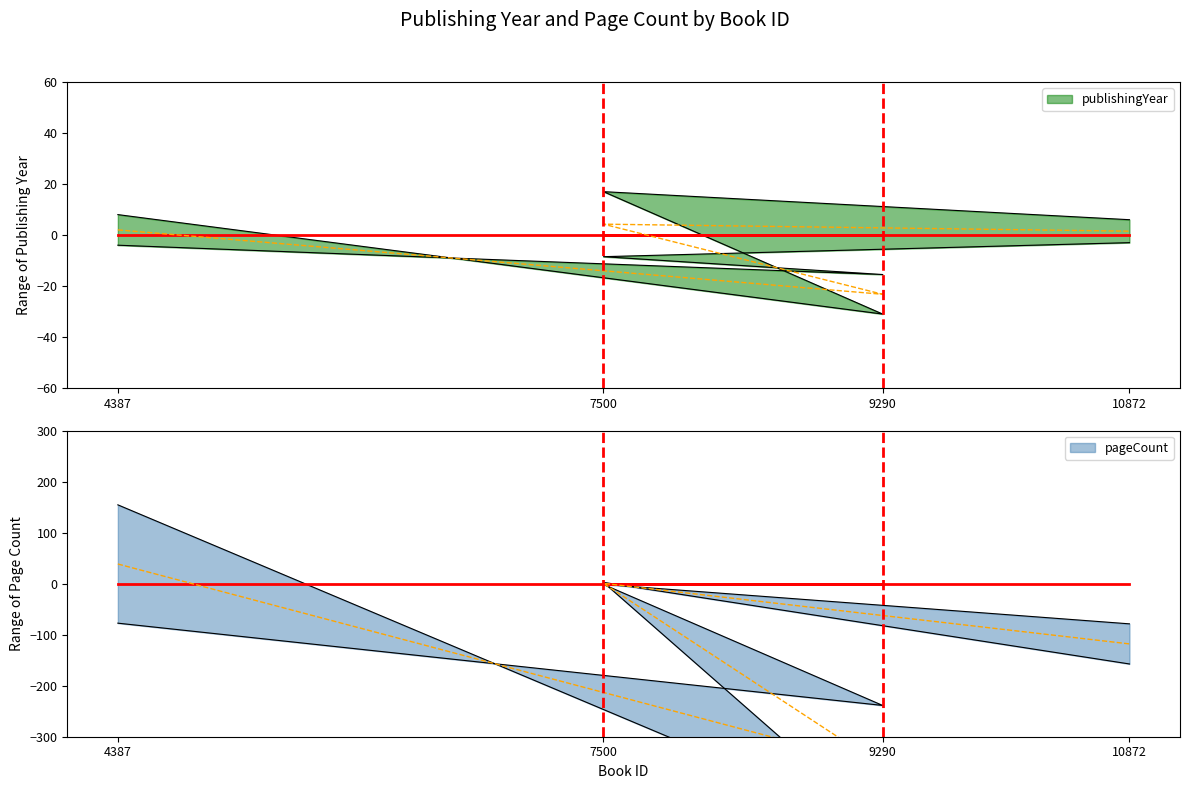

How many values in publishingYear are above zero?

3